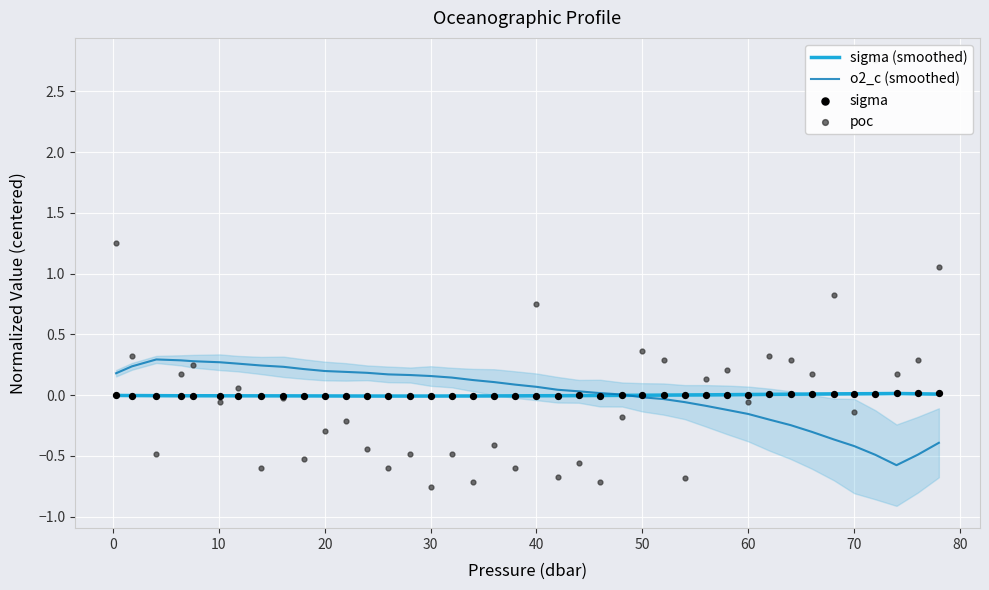

What is the lowest value of the o2_c (smoothed) series?

-0.6